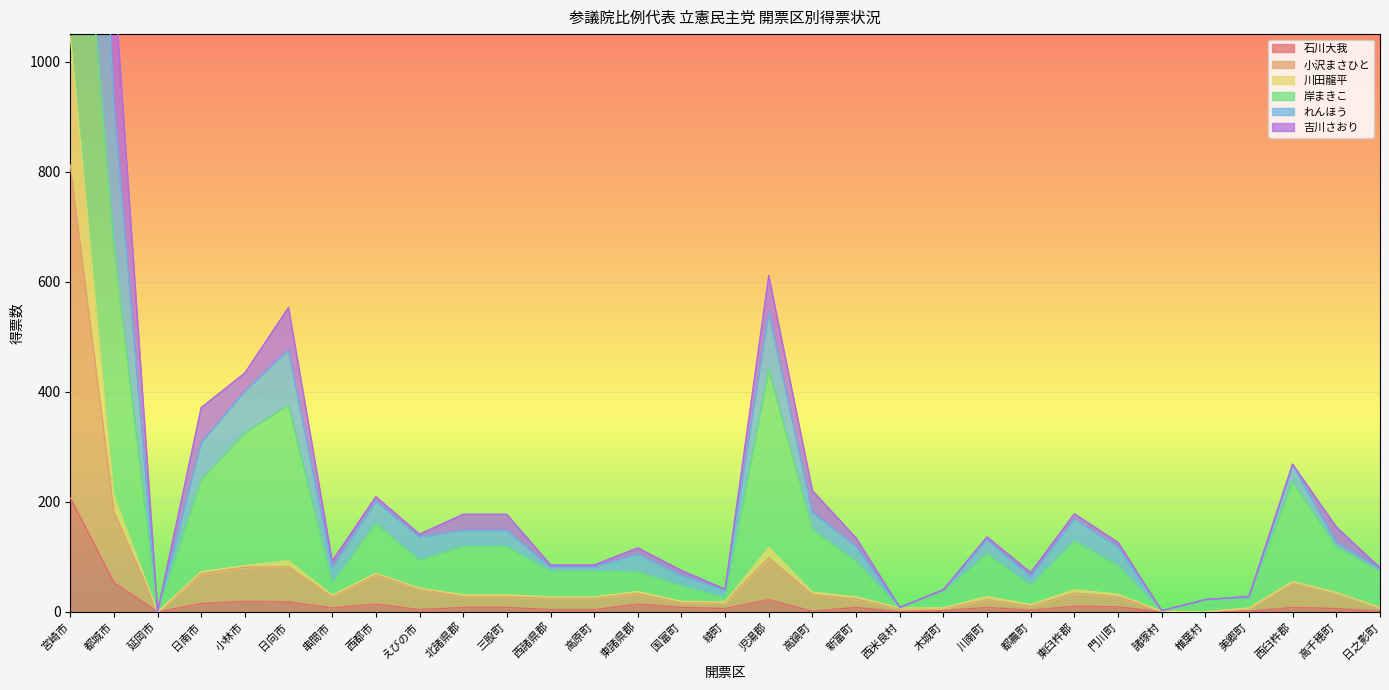

The value of 石川大我 at 諸塚村 is -82. True or false?

False